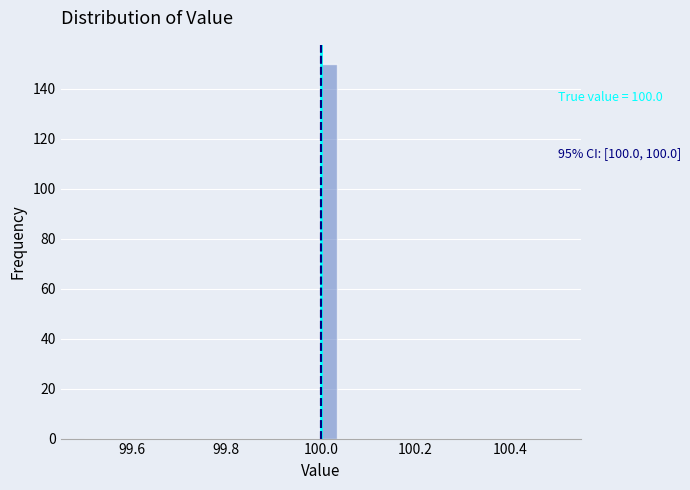

Around what value on the x-axis is the tallest bar? Give the approximate position of its centre, as read against the axis.

100.02